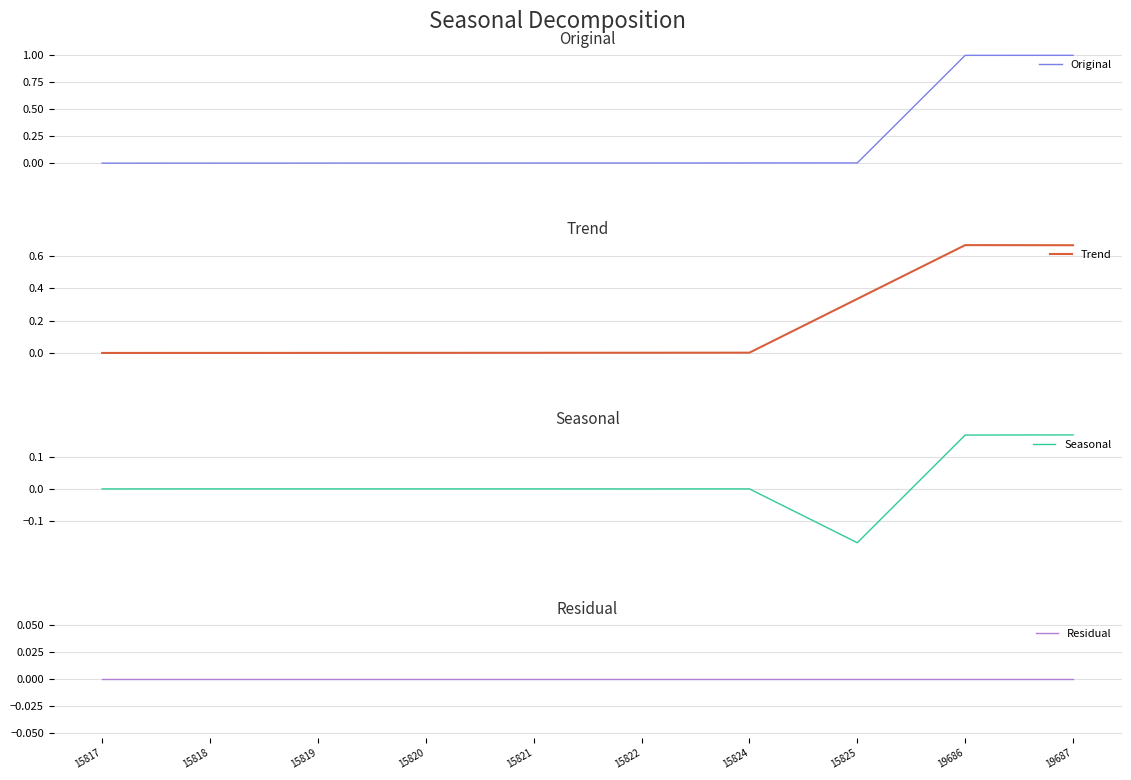

How many lines are shown in the chart?

4